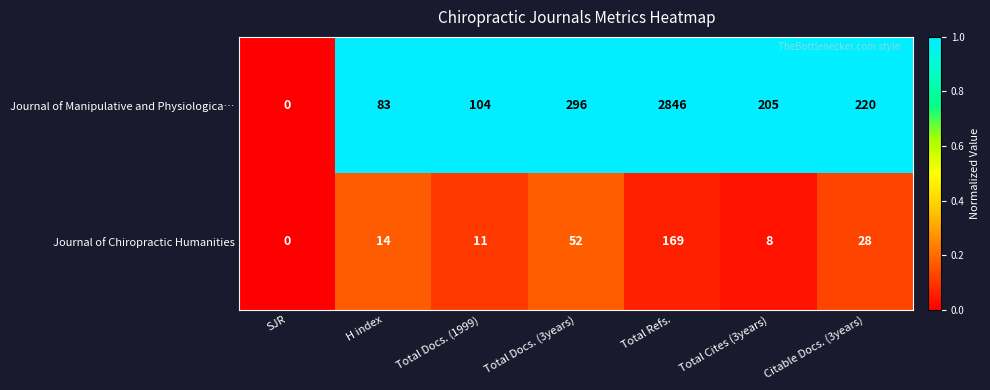

Is it true that Journal of Chiropractic Humanities equals 2 at Total Cites (3years)?

False